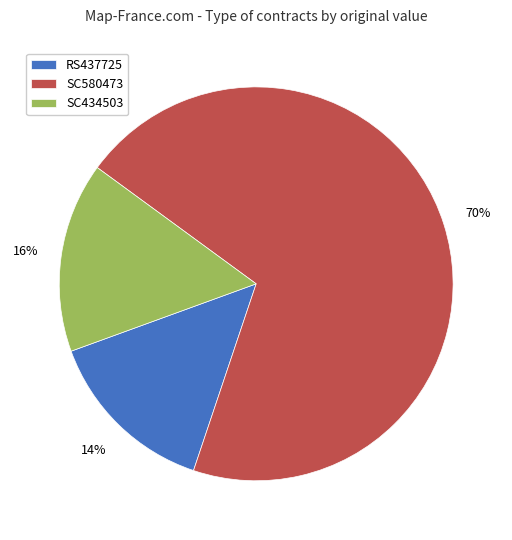

Between RS437725 and SC580473, which is larger?

SC580473